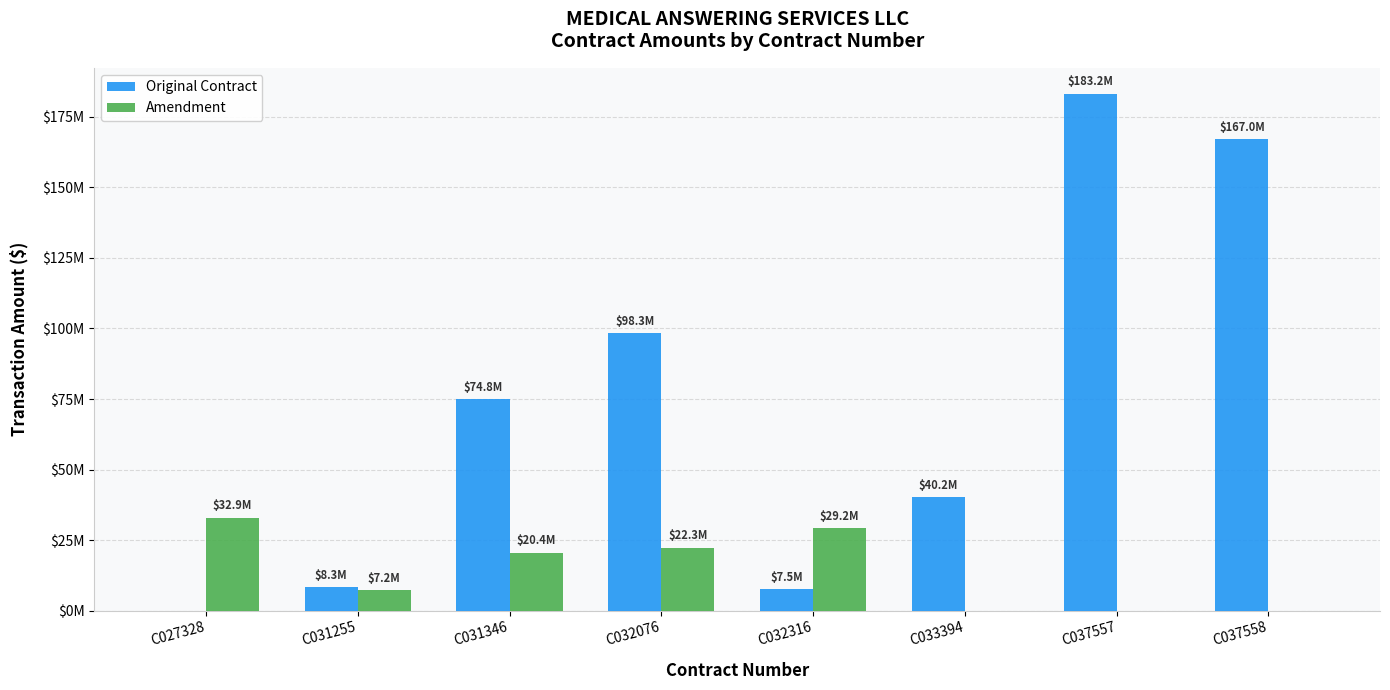

True or false: Amendment has a value of 20443693.8 at C031346.

True